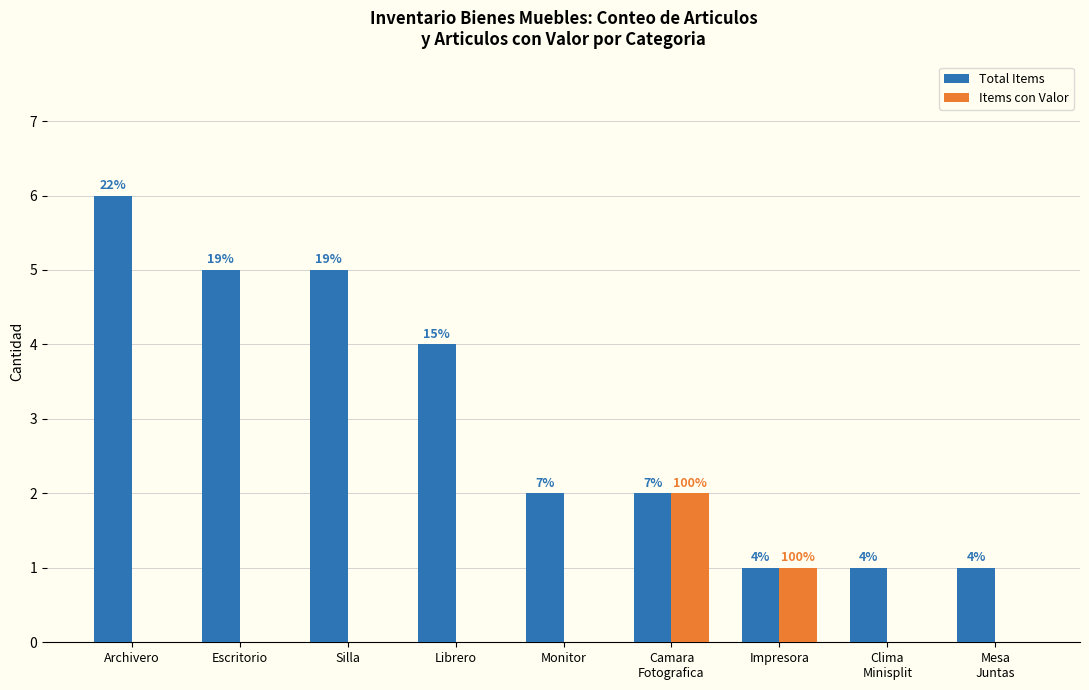

List the series in order of their overall mean, highest first.

Total Items, Items con Valor